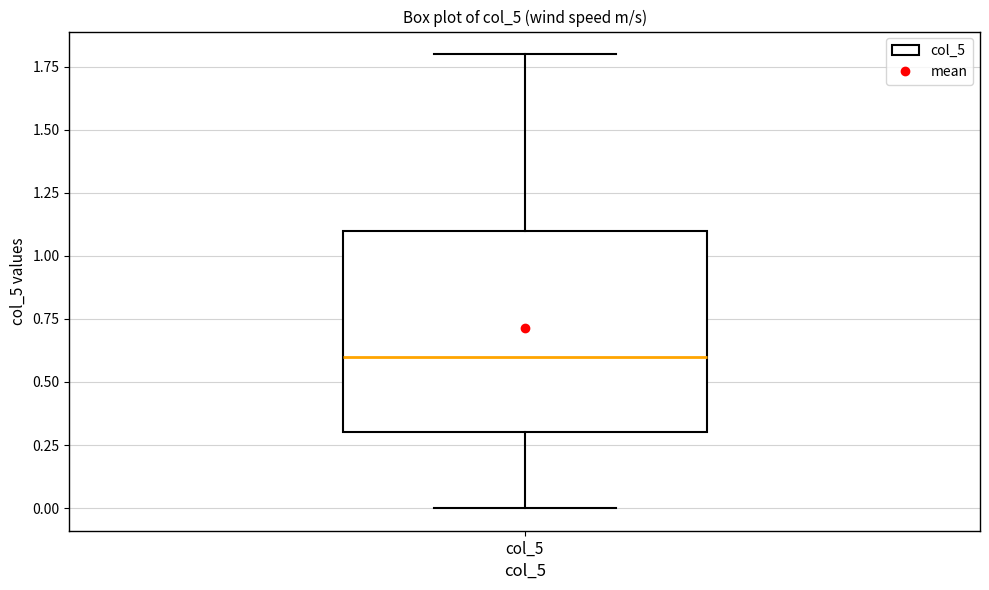

Where is the lower edge of the box for col_5 on the y-axis? The values are not printed on the chart, so give them approximately, as read against the axis.

0.3